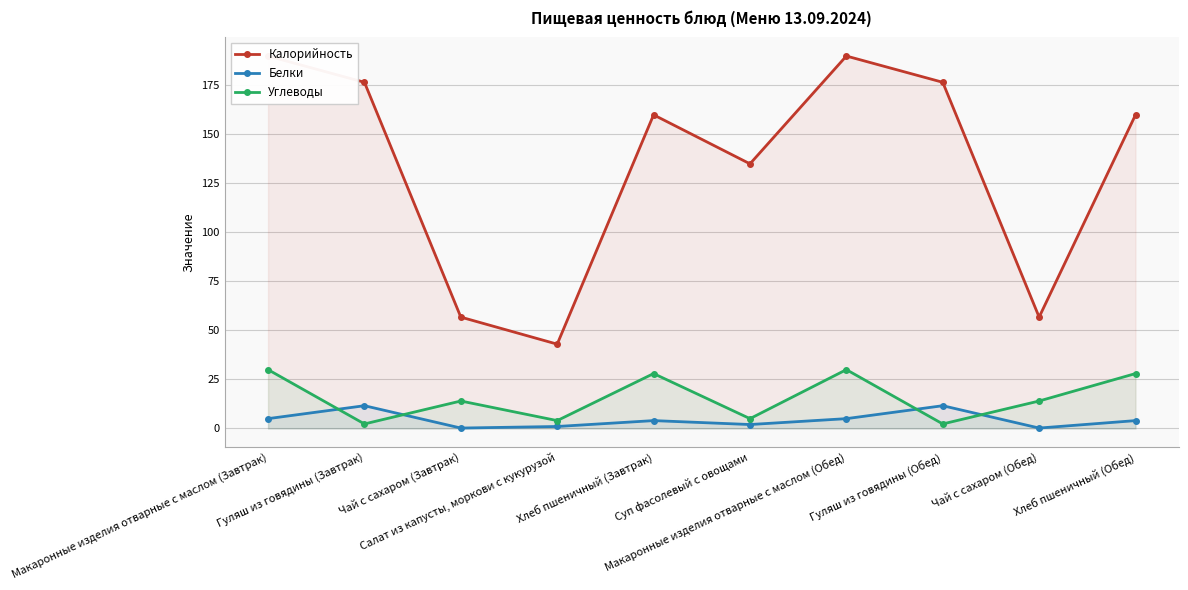

What position from the left is Макаронные изделия отварные с маслом (Обед)?

7